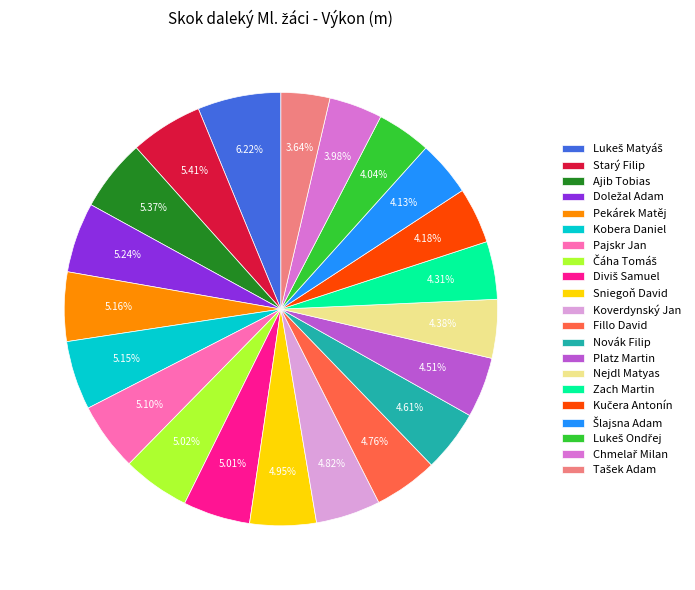

Does Koverdynský Jan represent more than half of the total?

No